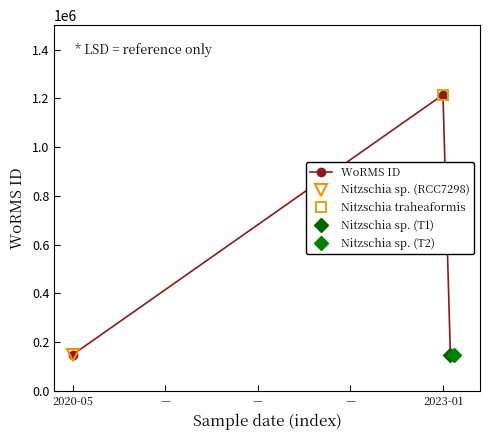

How many lines are shown in the chart?

1